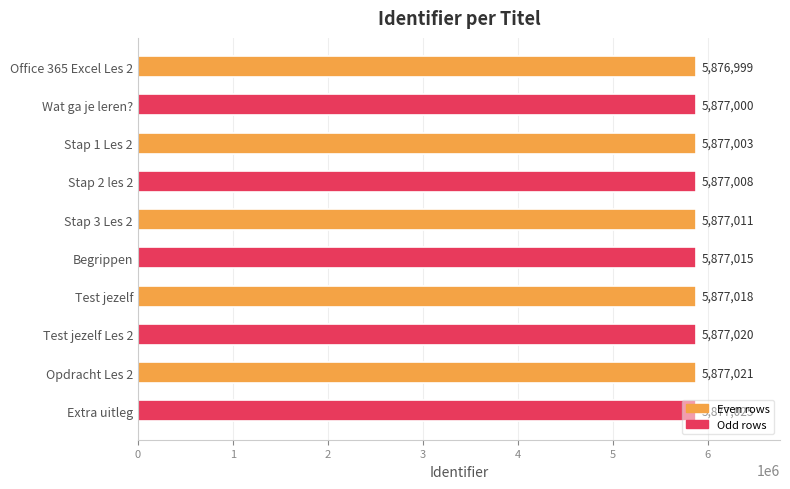

Which has a higher value, Begrippen or Test jezelf Les 2?

Test jezelf Les 2